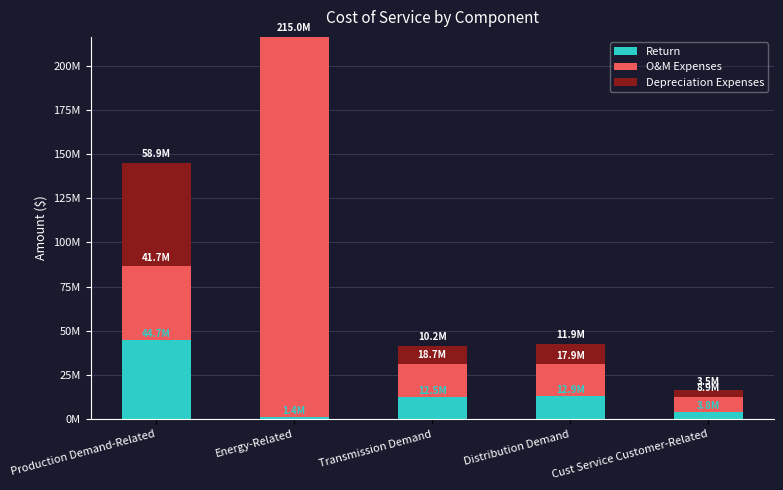

At which category is the sum across all series the highest?

Energy-Related